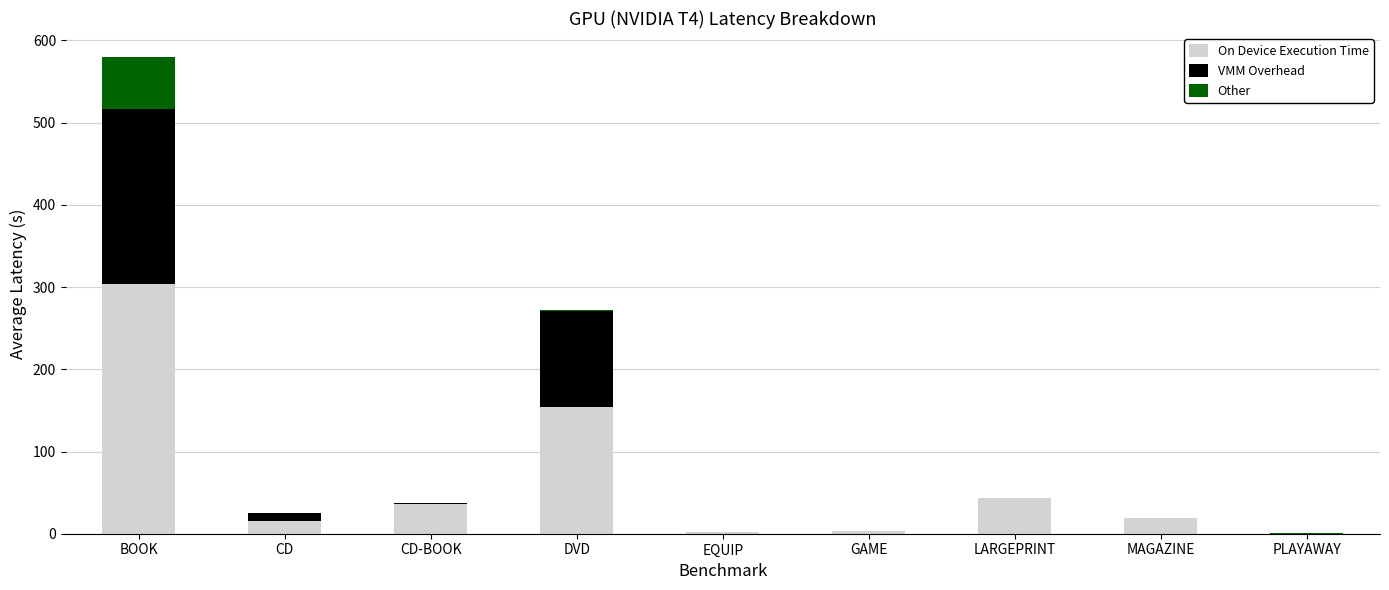

How many data points does each series have?

9